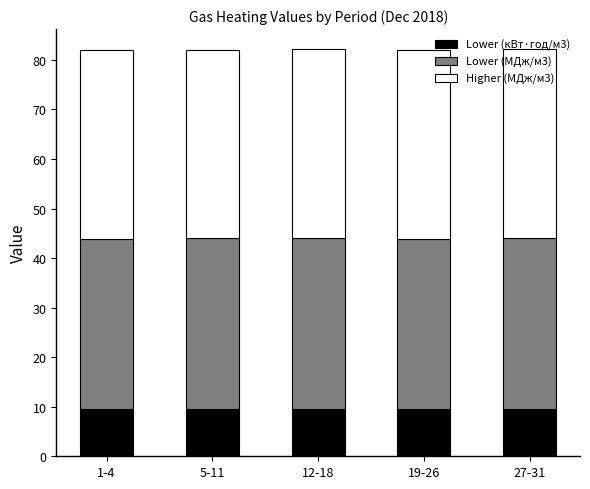

What is the sum of the Lower (кВт·год/м3) values at 19-26 and 27-31?

19.1